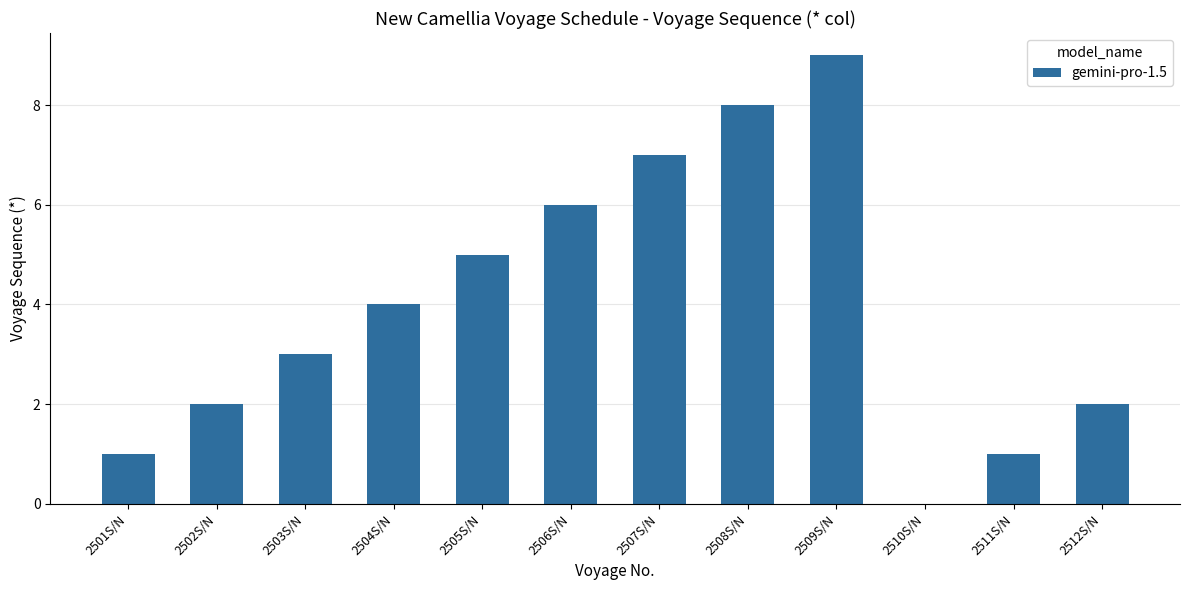

What is the sum of all values?

48